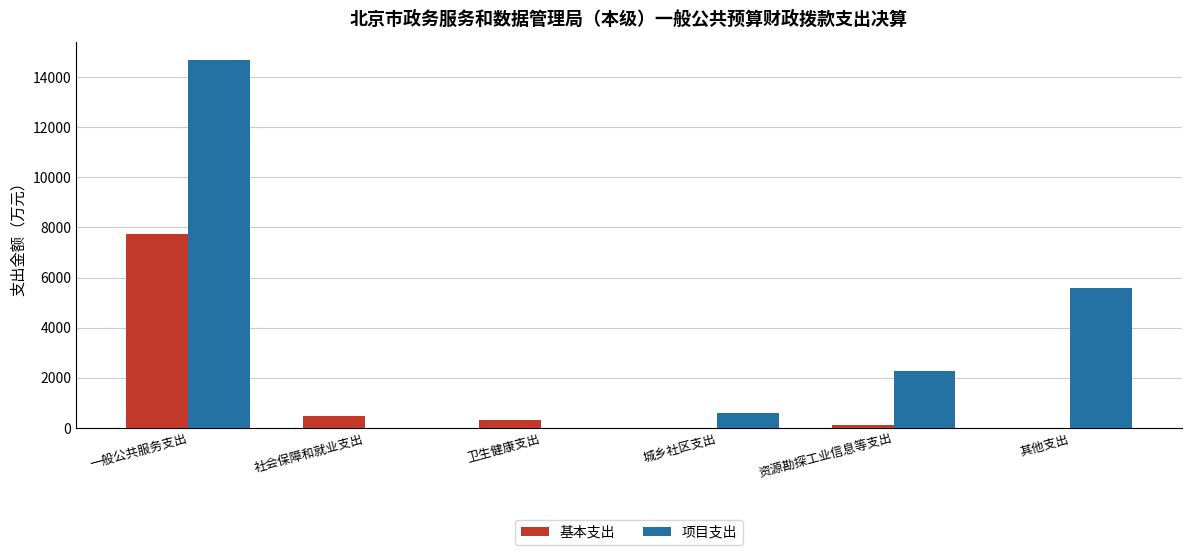

How many distinct data groups are displayed?

2